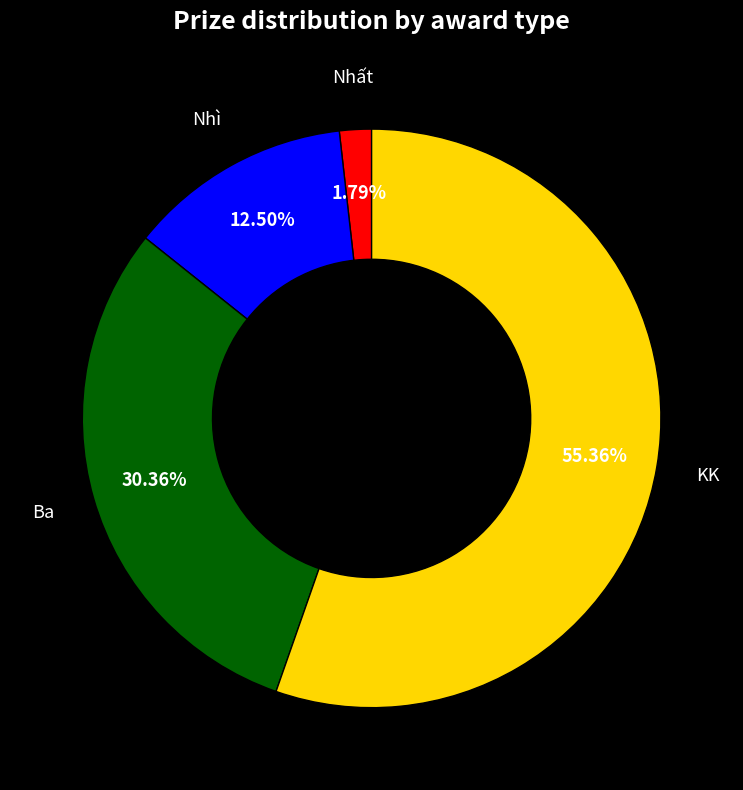

What is the largest slice in the pie chart?

KK